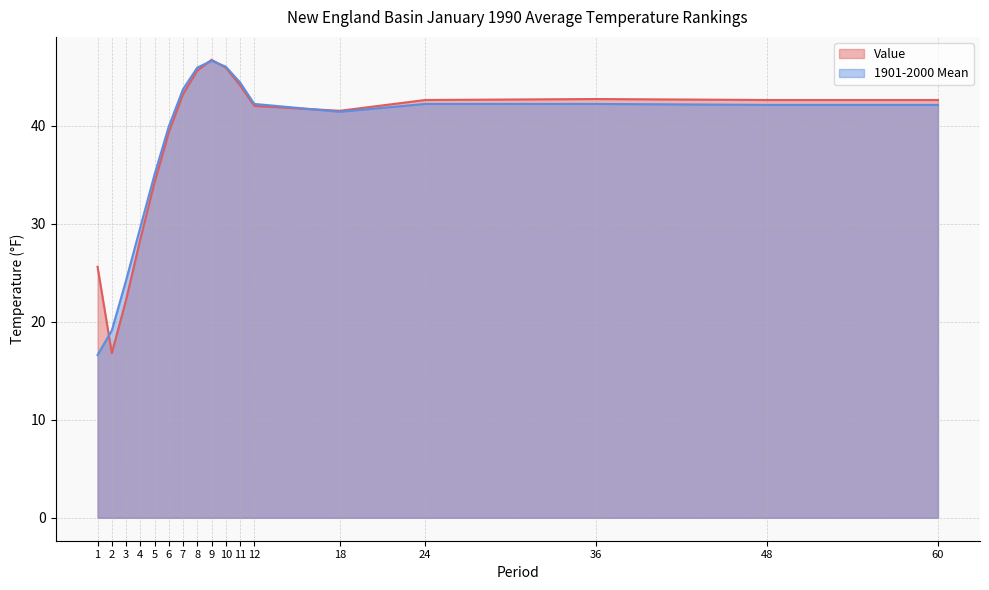

Read the 1901-2000 Mean value at 18.

41.4